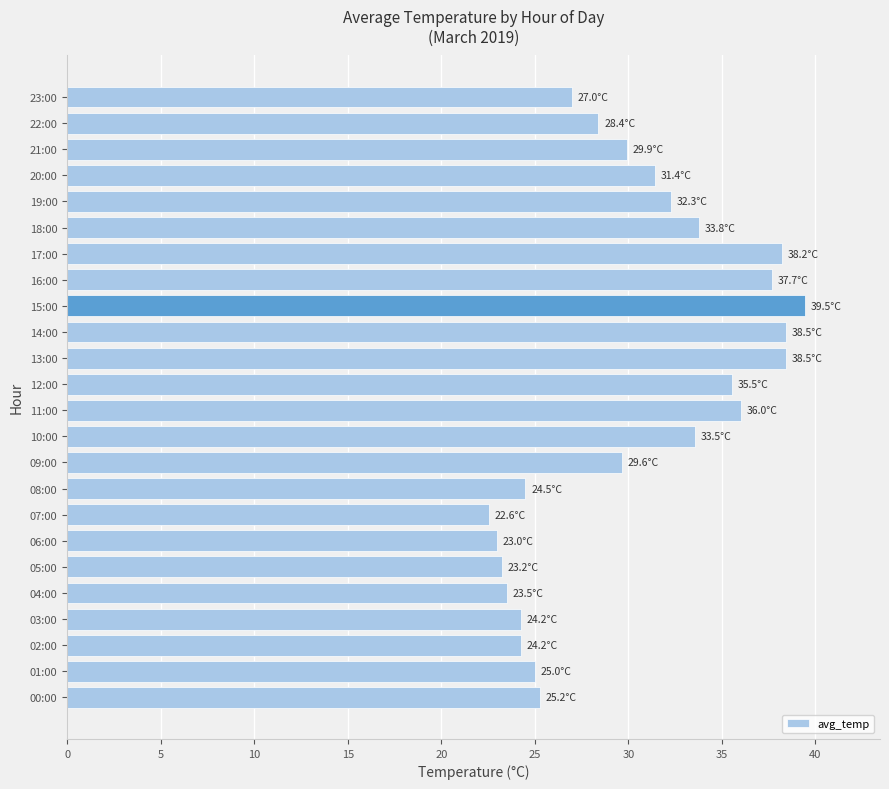

Which label corresponds to the largest value in the chart?

15:00